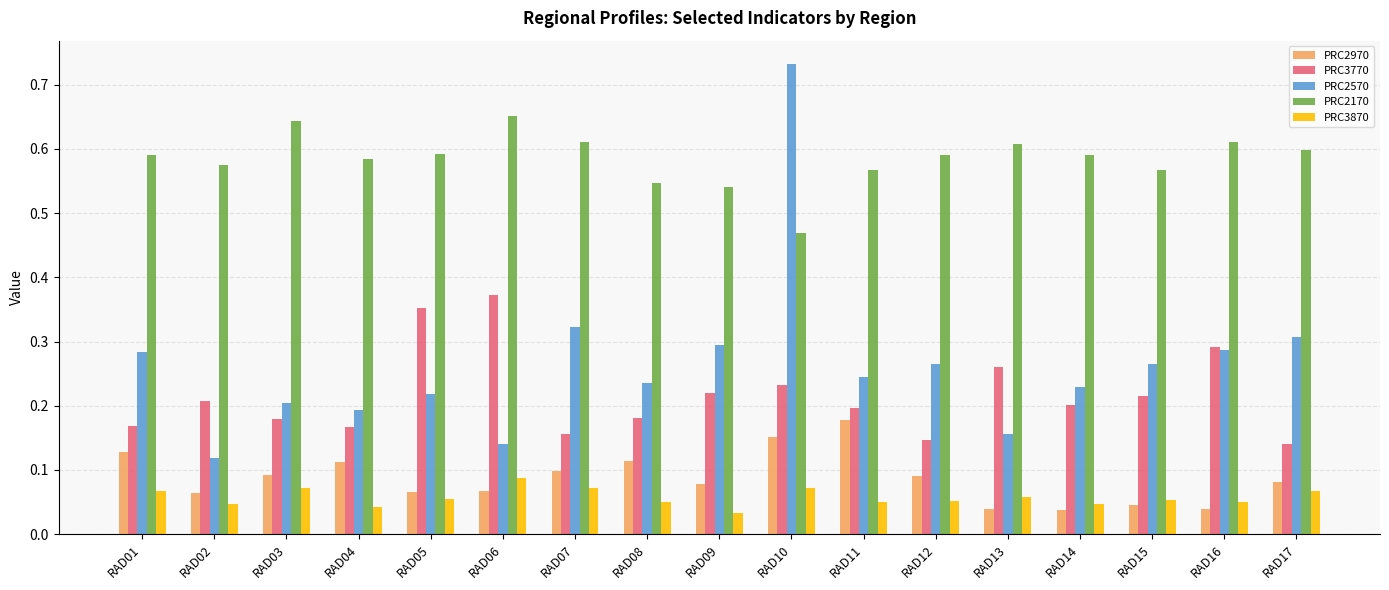

How many PRC2170 values are between 0 and 1?

17